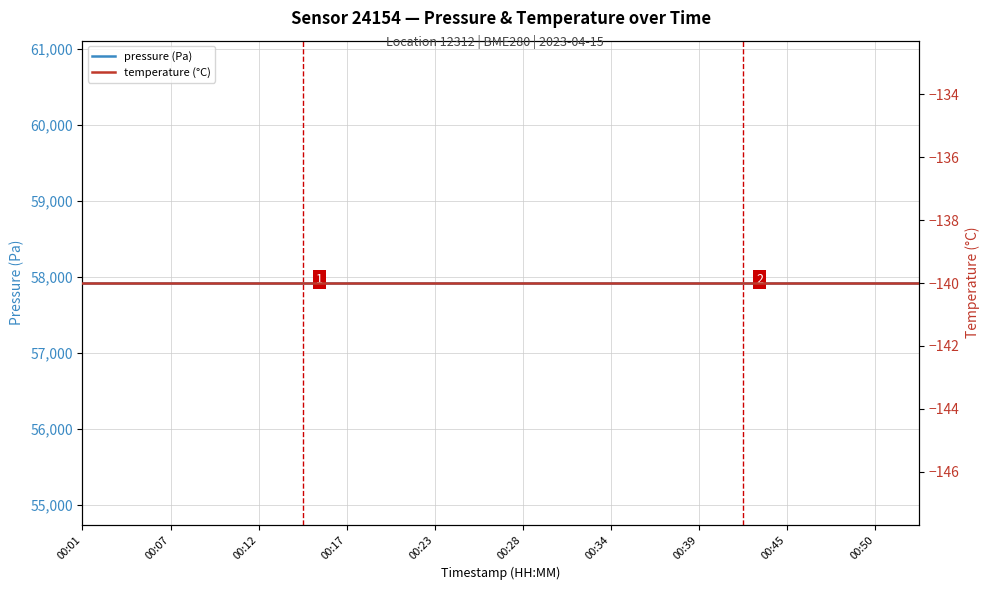

Reading left to right, transcribe all the data shown in this chart.

pressure (Pa): 57923.8	57923.8	57923.8	57923.8	57923.8	57923.8	57923.8	57923.8	57923.8	57923.8	57923.8	57923.8	57923.8	57923.8	57923.8	57923.8	57923.8	57923.8	57923.8	57923.8
temperature (°C): -140.0	-140.0	-140.0	-140.0	-140.0	-140.0	-140.0	-140.0	-140.0	-140.0	-140.0	-140.0	-140.0	-140.0	-140.0	-140.0	-140.0	-140.0	-140.0	-140.0